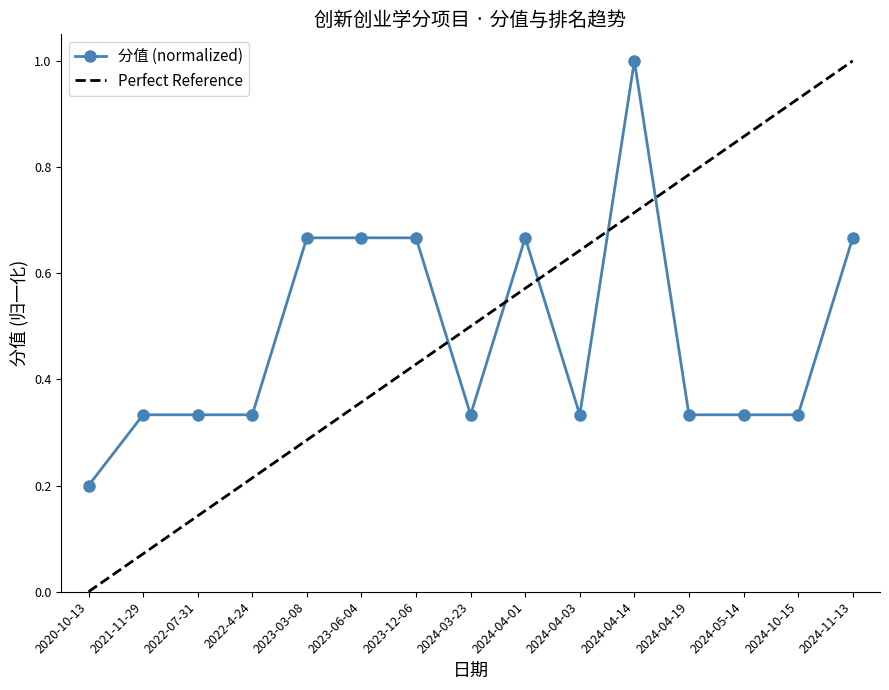

What is the difference between the maximum and second lowest values?

0.7